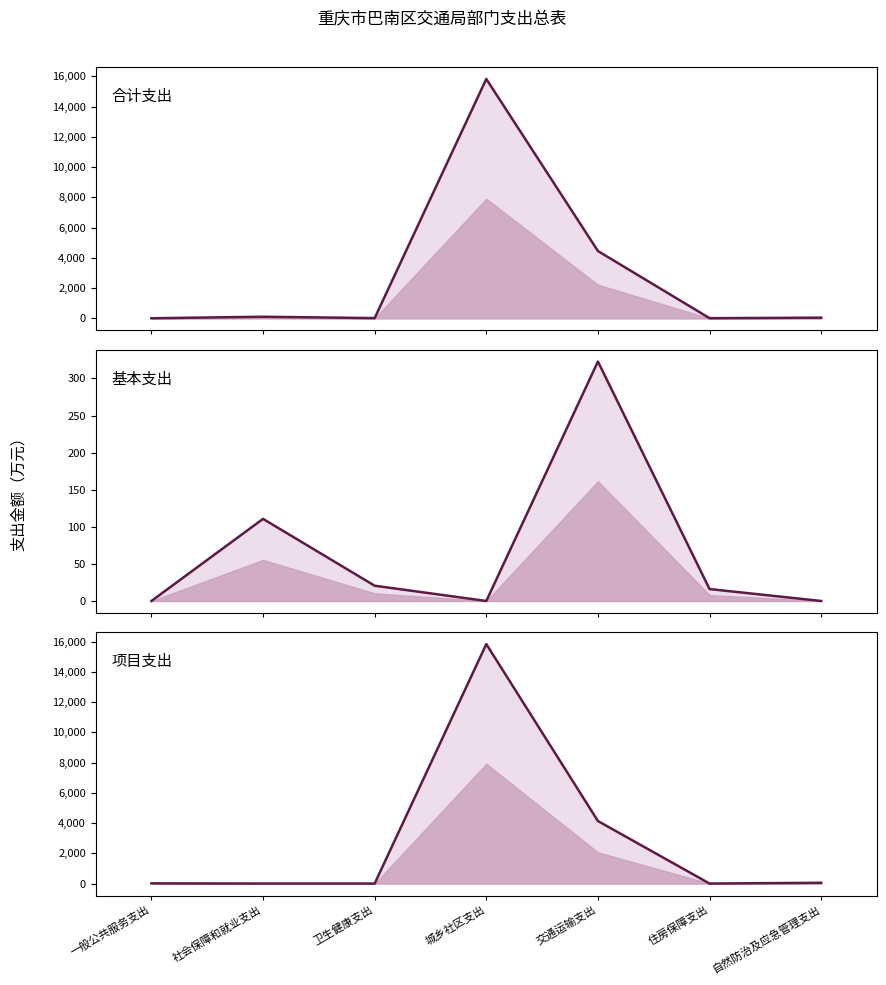

What is the label of the 6th point from the left?

住房保障支出